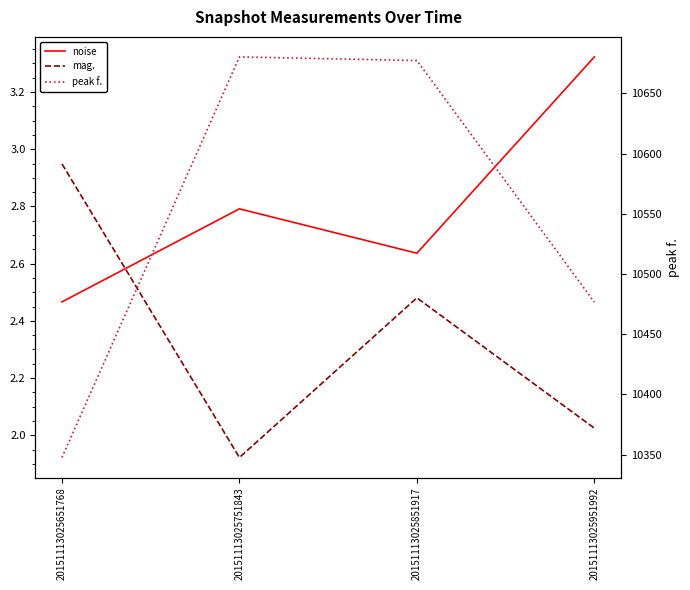

What is the difference between the mag. values at 20151113025751843 and 20151113025951992?

0.1